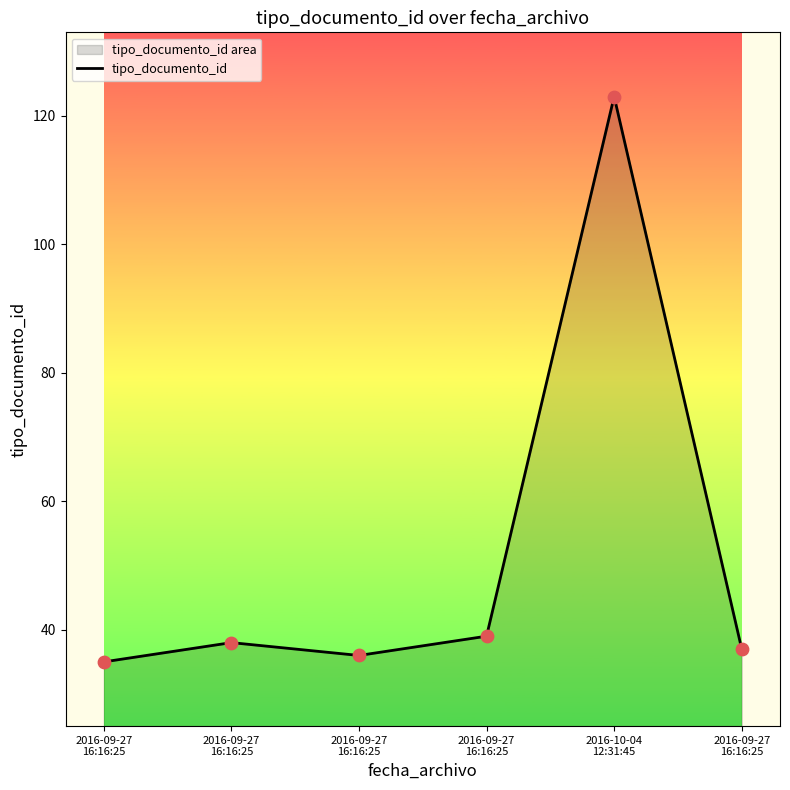

Between 2016-09-27
16:16:25 and 2016-09-27
16:16:25, which is larger?

2016-09-27
16:16:25